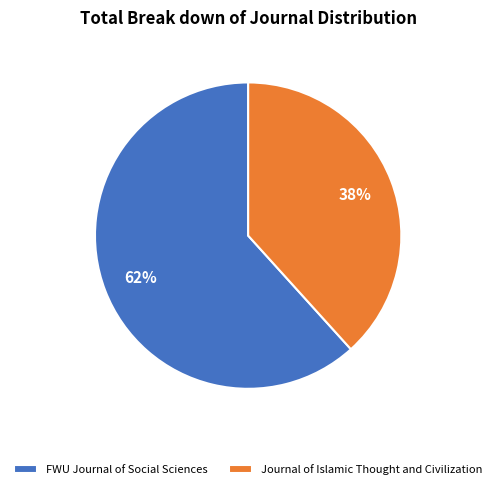

Is the sum of Journal of Islamic Thought and Civilization and FWU Journal of Social Sciences greater than half?

Yes